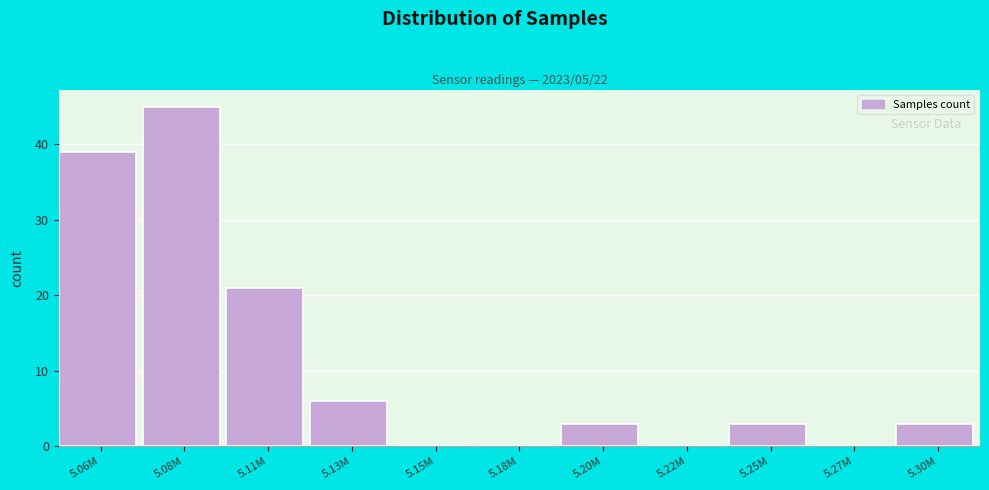

Reading left to right, what are all the values shown in this chart?

5.06M=39	5.08M=45	5.11M=21	5.13M=6	5.15M=0	5.18M=0	5.20M=3	5.22M=0	5.25M=3	5.27M=0	5.30M=3